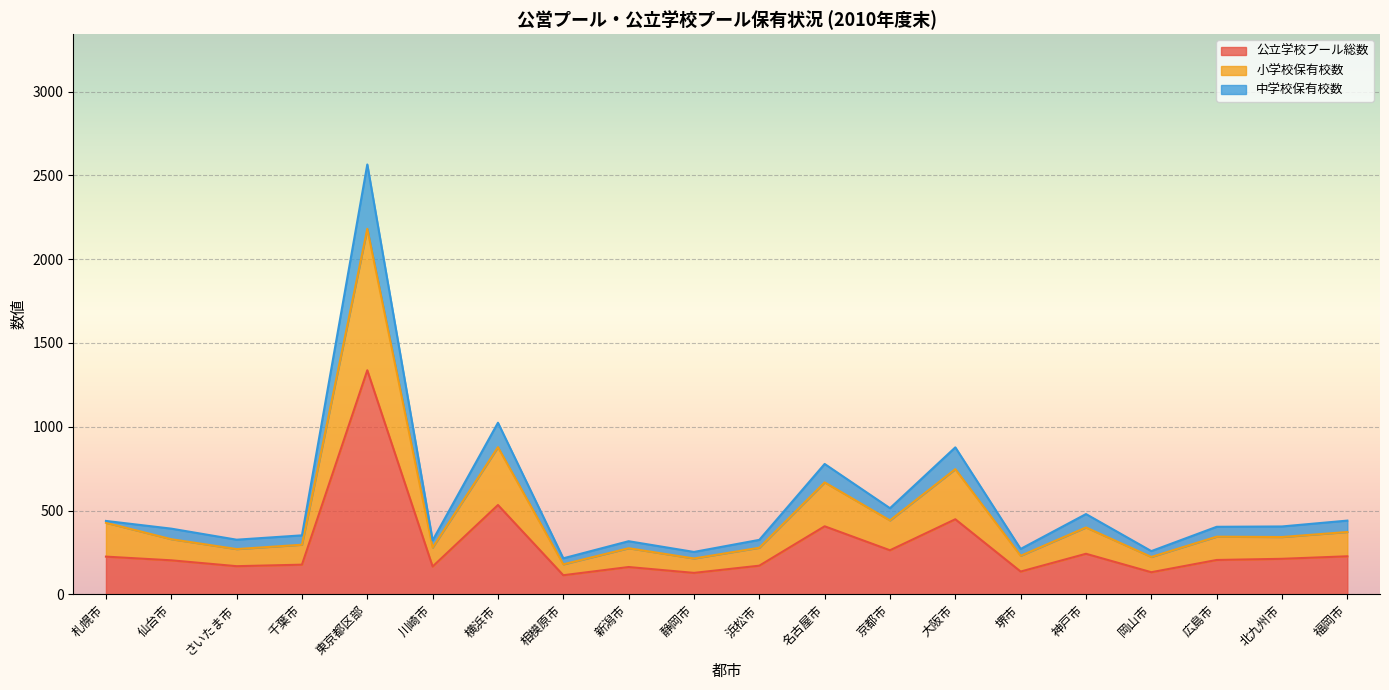

How many interior local peaks does the 公立学校プール総数 series have?

6